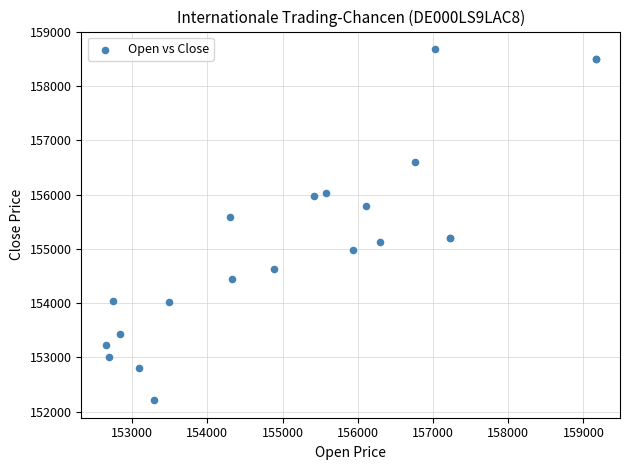

What Y value in the scatter plot is closest to 155445?

155595